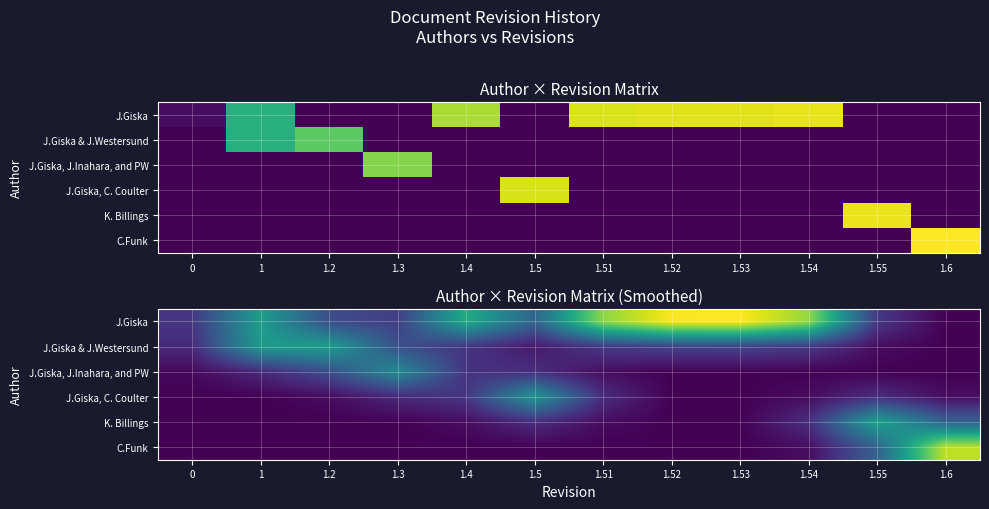

What is the maximum value for J.Giska, J.Inahara, and PW?

0.6